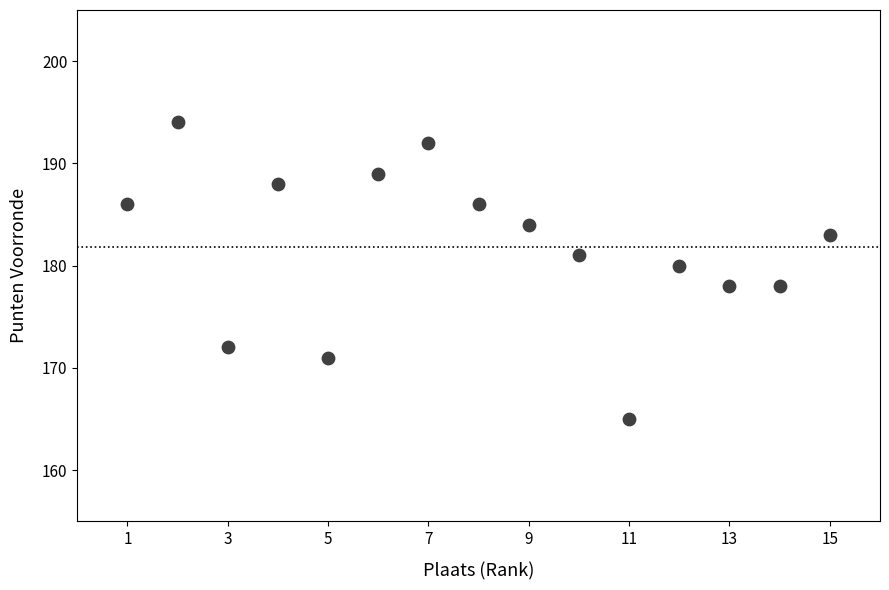

What is the range of Y values (max minus min)?

29